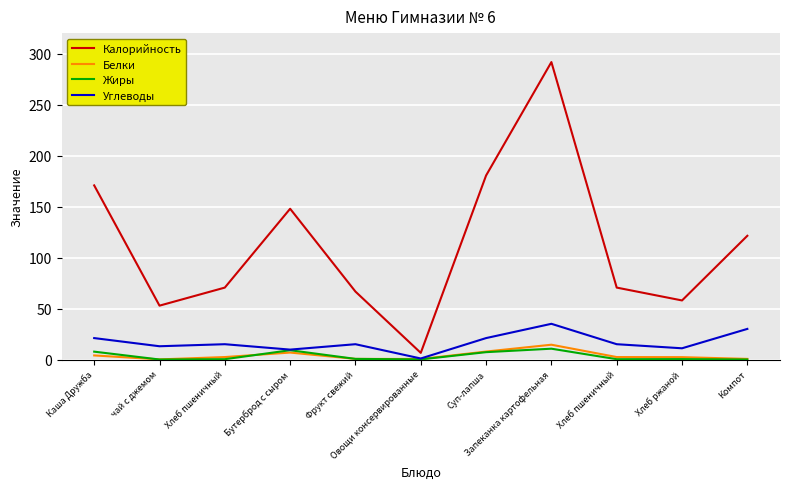

Which series has the largest range (max minus min)?

Калорийность